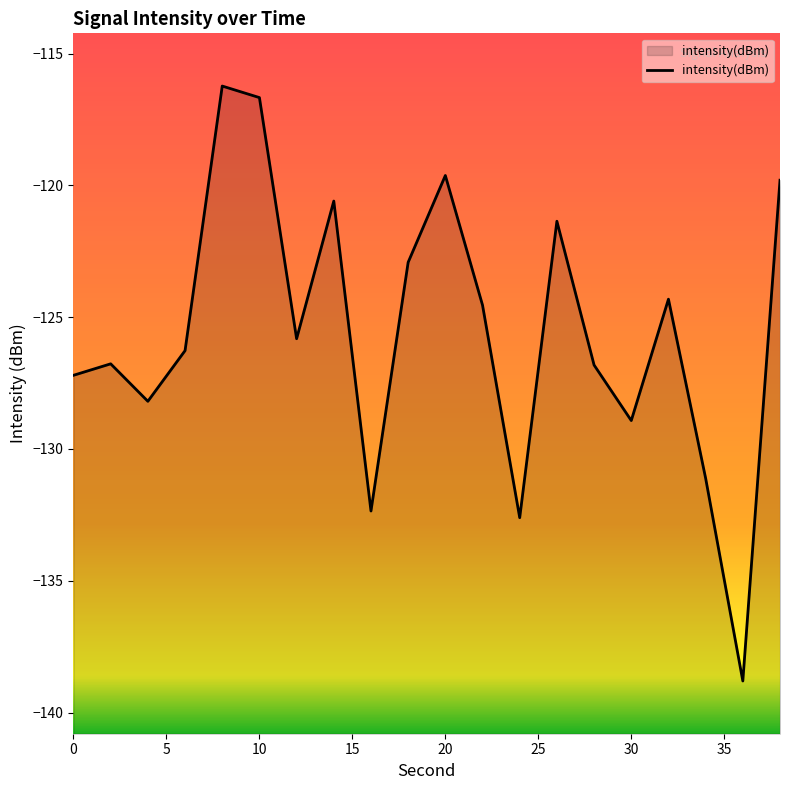

What is the difference between the maximum and minimum values?

22.6